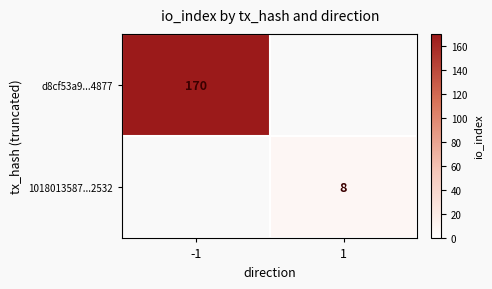

Is it true that 1018013587...2532 equals 12 at 1?

False